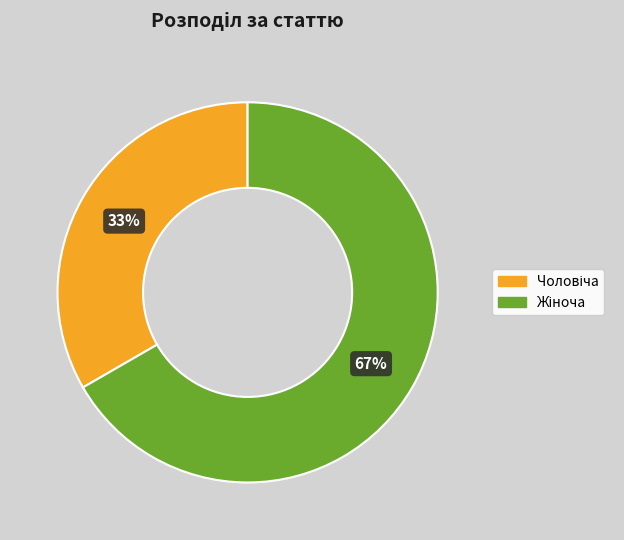

Is there a majority slice in this chart?

Yes